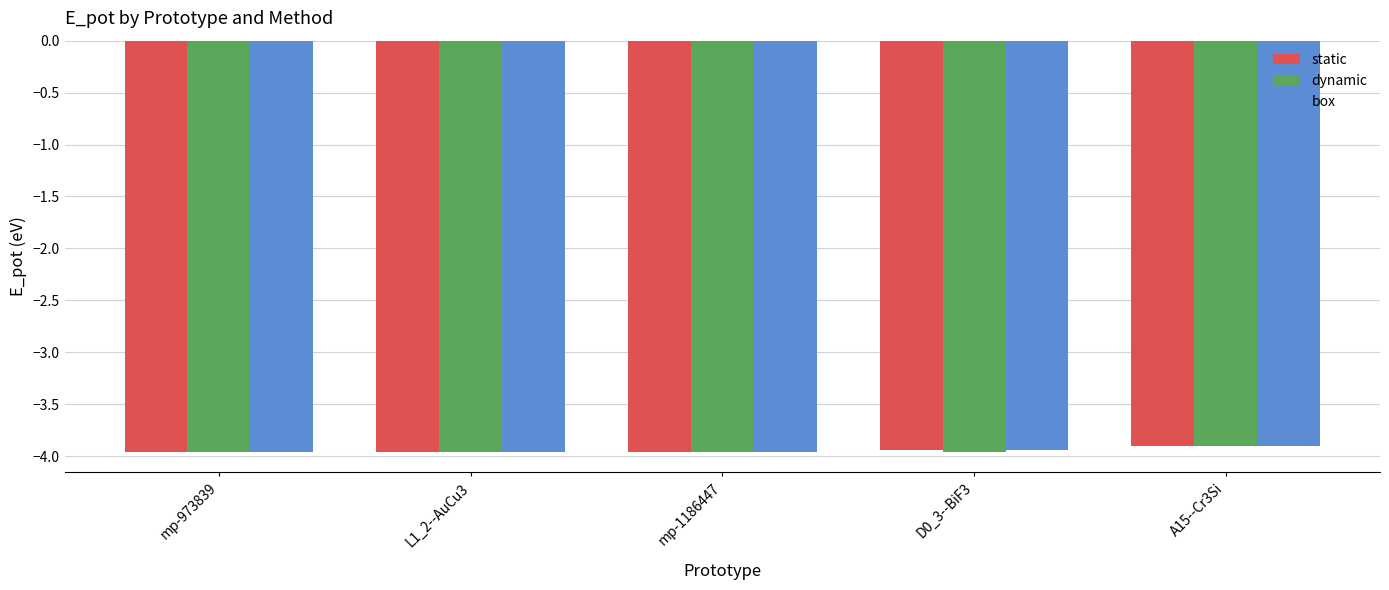

Which category has the highest value across all series?

A15--Cr3Si